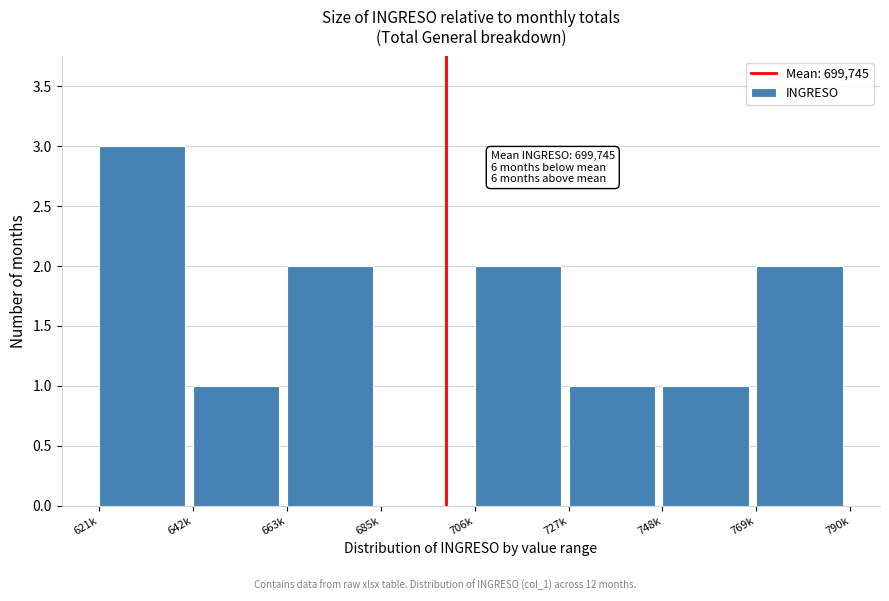

Reading left to right, extract all data points from this chart.

621k=3	642k=1	663k=2	685k=0	706k=2	727k=1	748k=1	769k=2